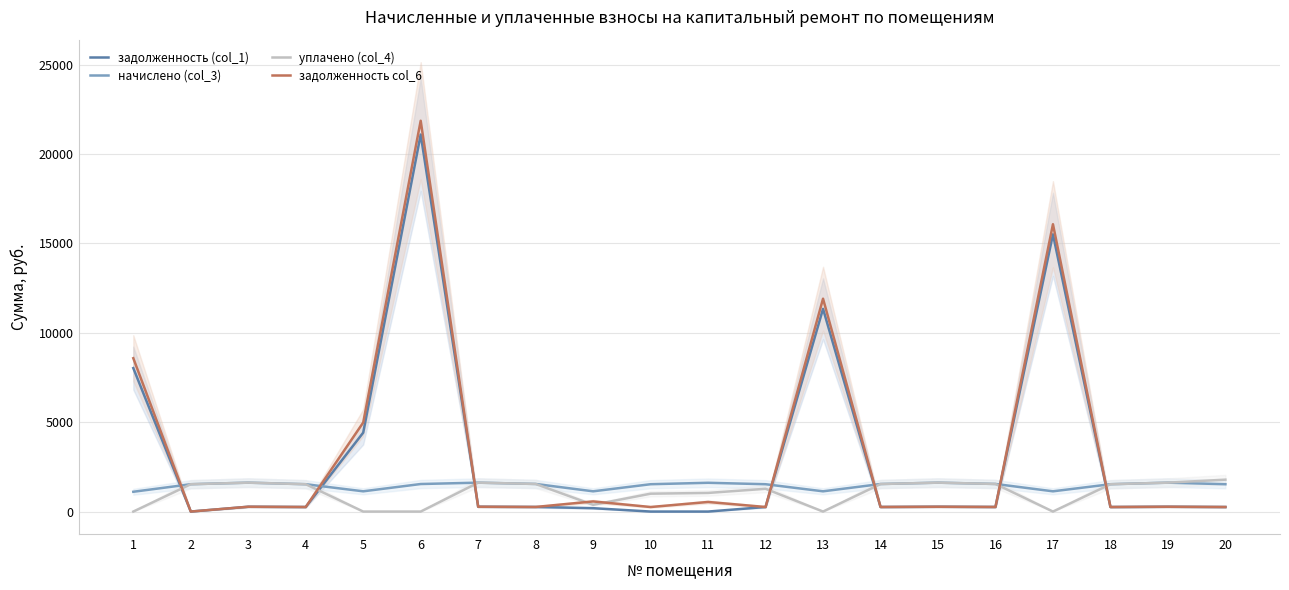

Is the value of уплачено (col_4) at 8 greater than the value of задолженность (col_1) at 5?

No